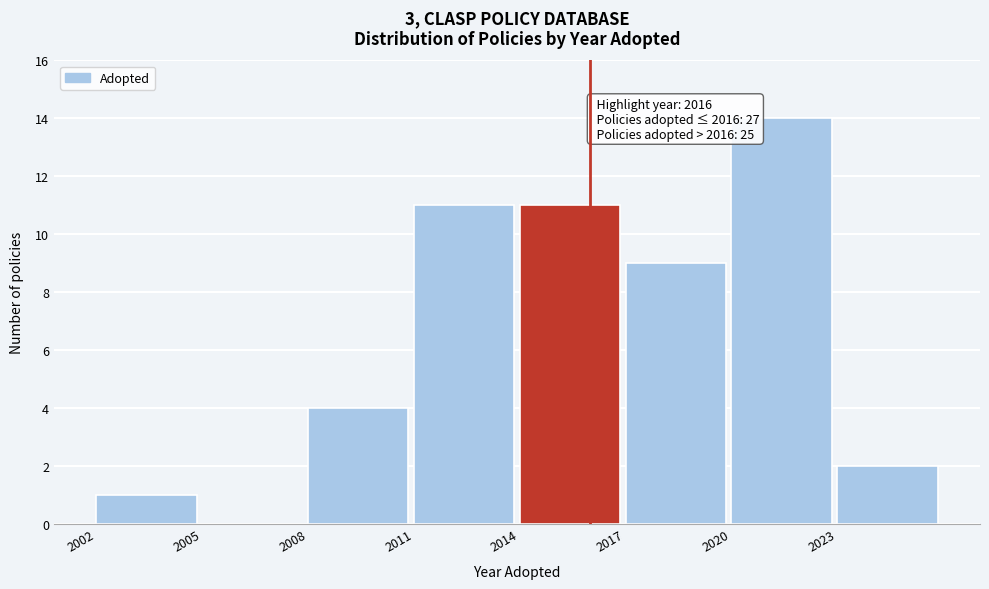

Which range on the x-axis has the tallest bar?

2020 to 2023